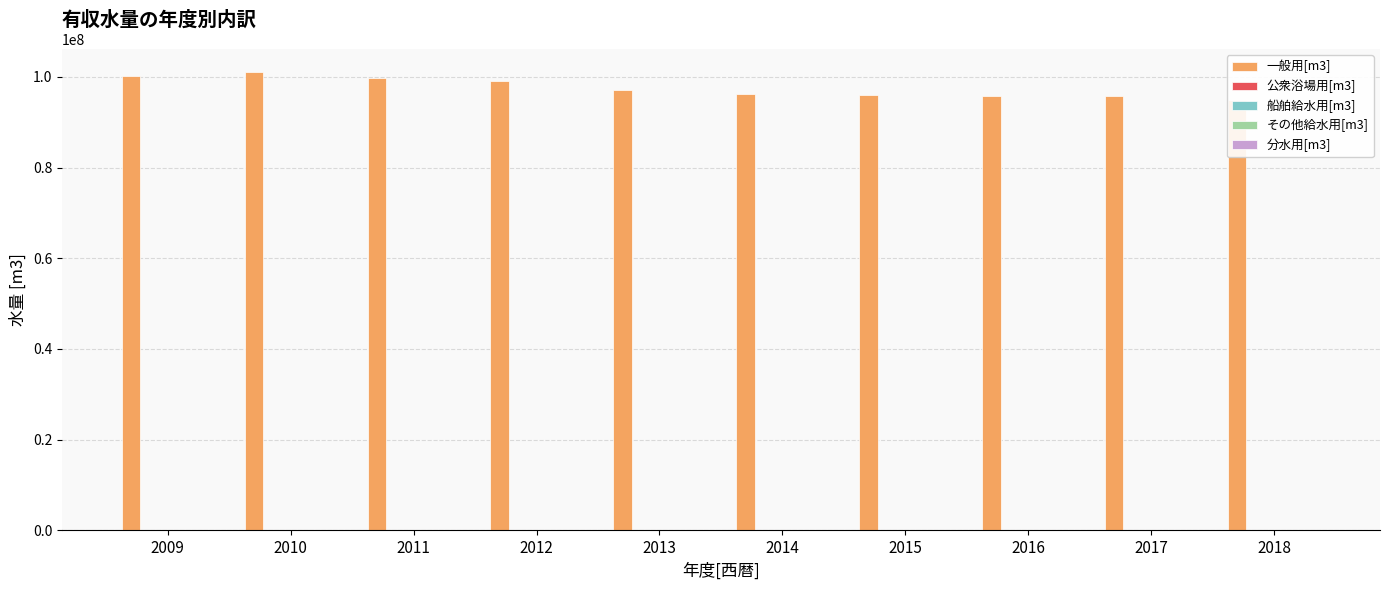

Between 2009 and 2018, which series saw the biggest shift?

一般用[m3]